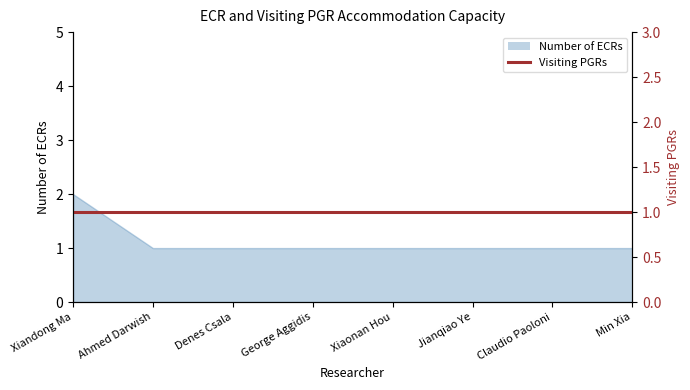

Count the values in the range 1 to 2.

8